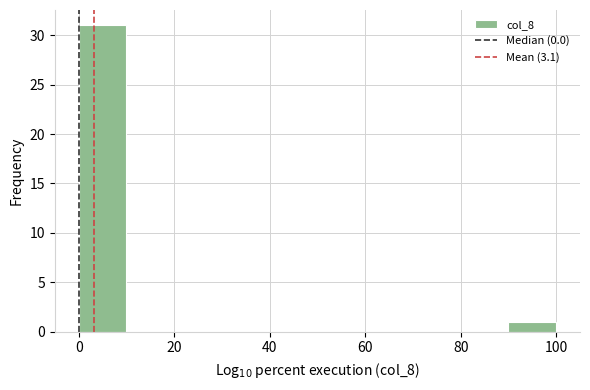

What is the height of the bar covering 90 to 100 on the x-axis? The values are not printed on the chart, so give them approximately, as read against the axis.

1